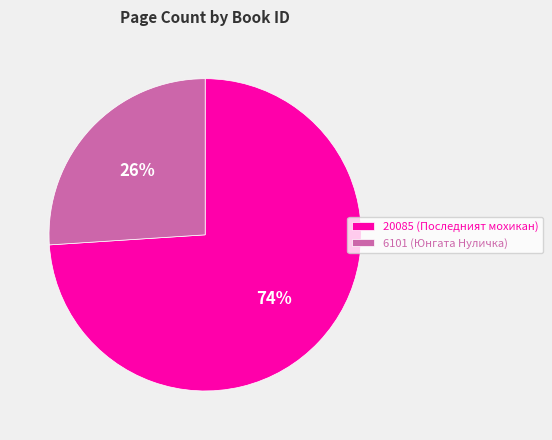

What percentage is the 20085 slice, to the nearest percent?

74%